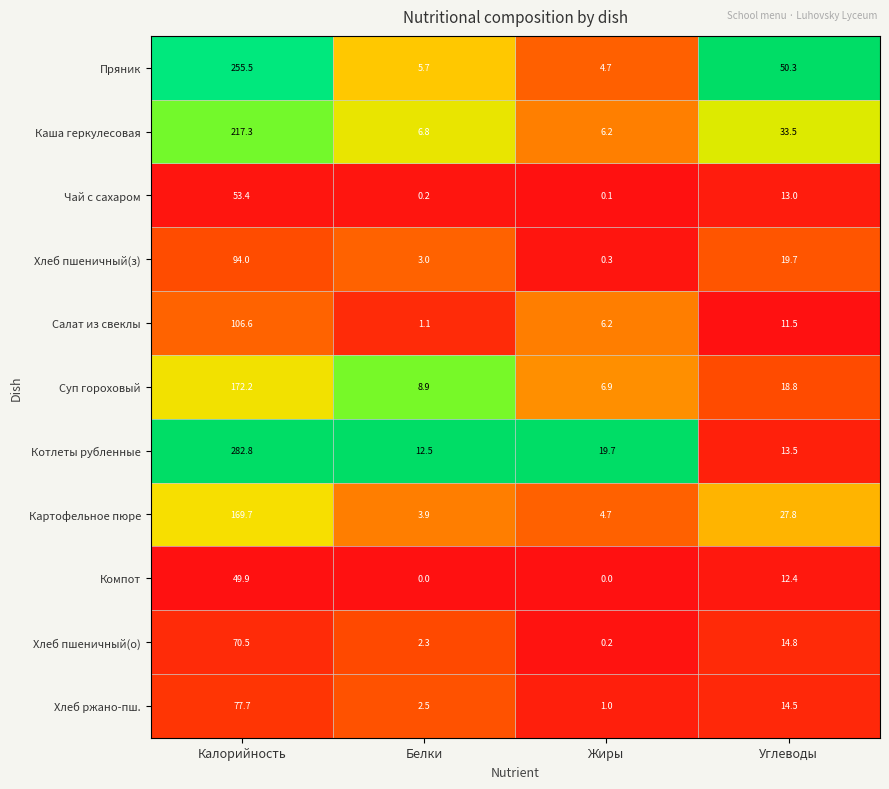

At which category does the chart reach its peak across all series?

Калорийность